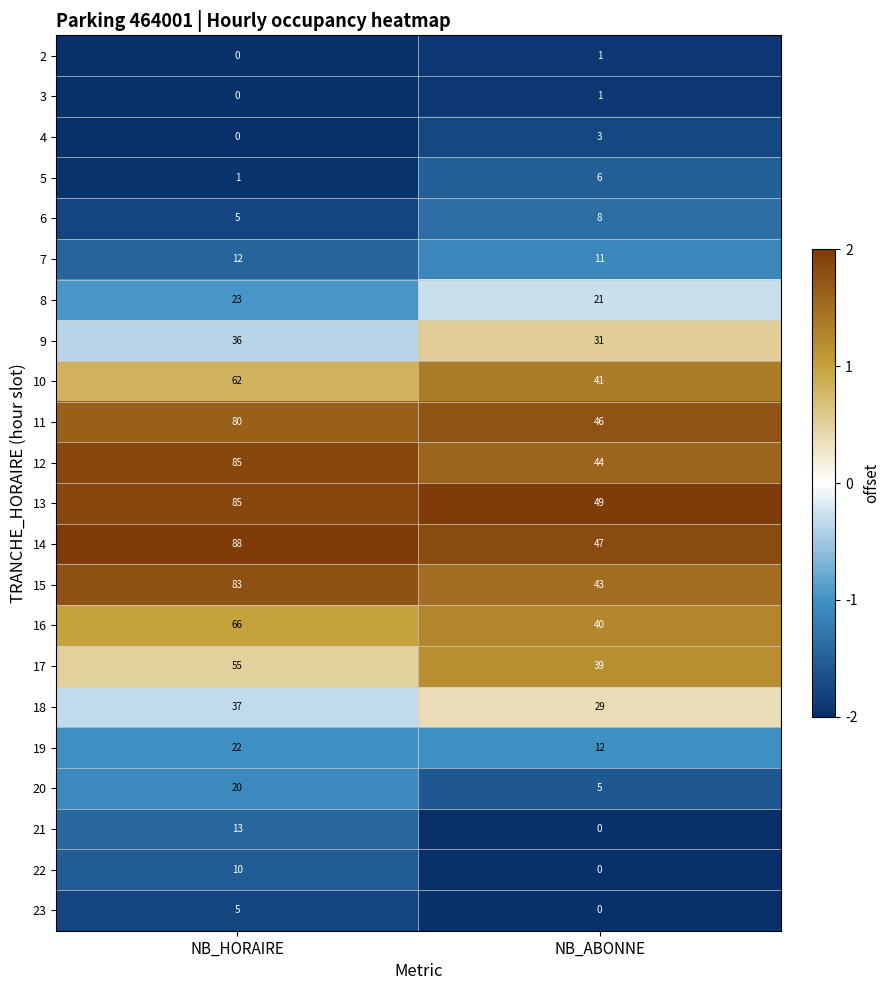

At which label is 7 closest to 11?

NB_ABONNE